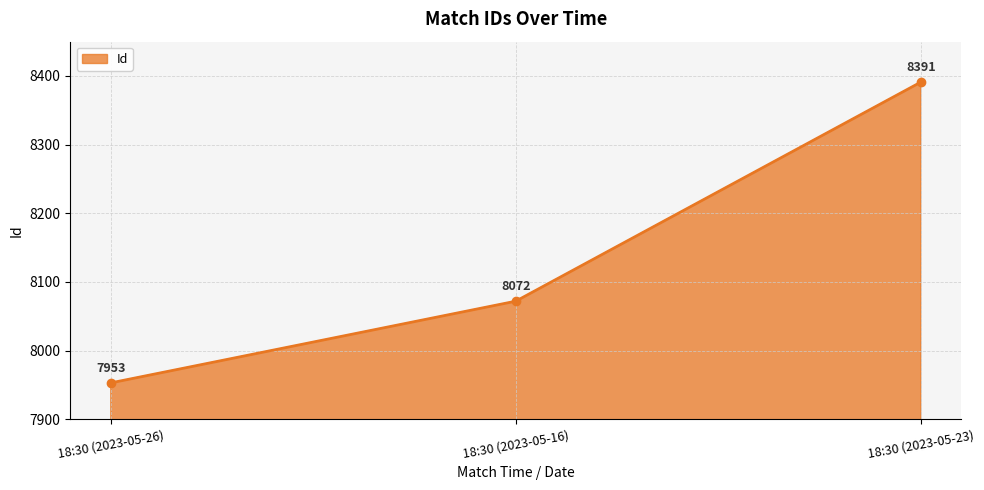

How many categories are shown in the chart?

3